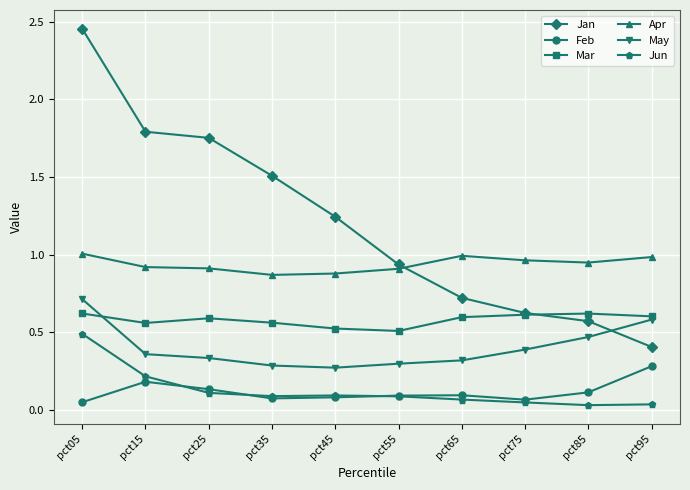

Where is Jan nearest to the value 1?

pct55